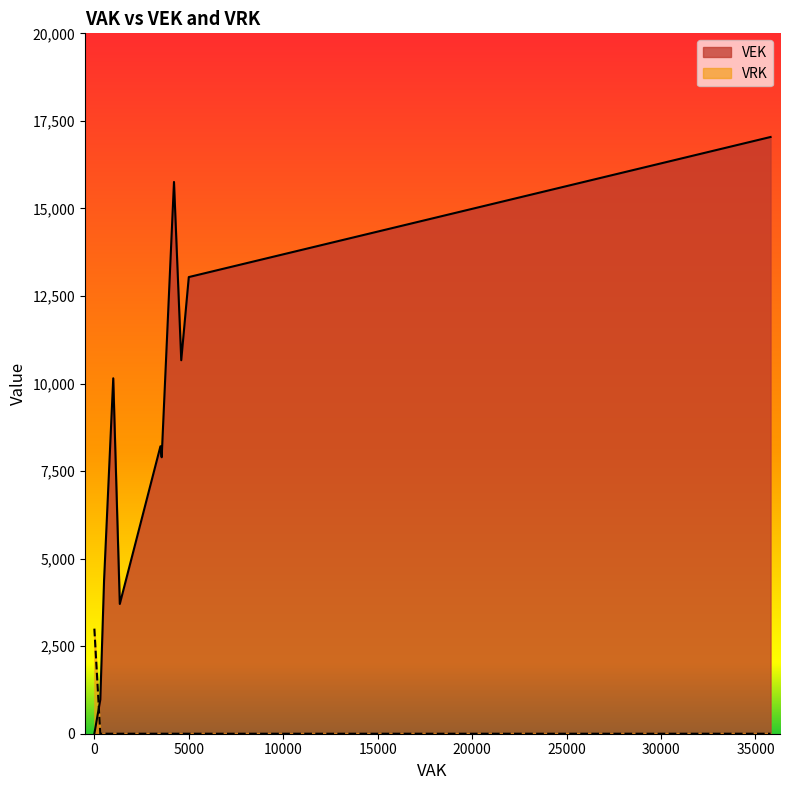

How many data points in VRK are above 0?

2